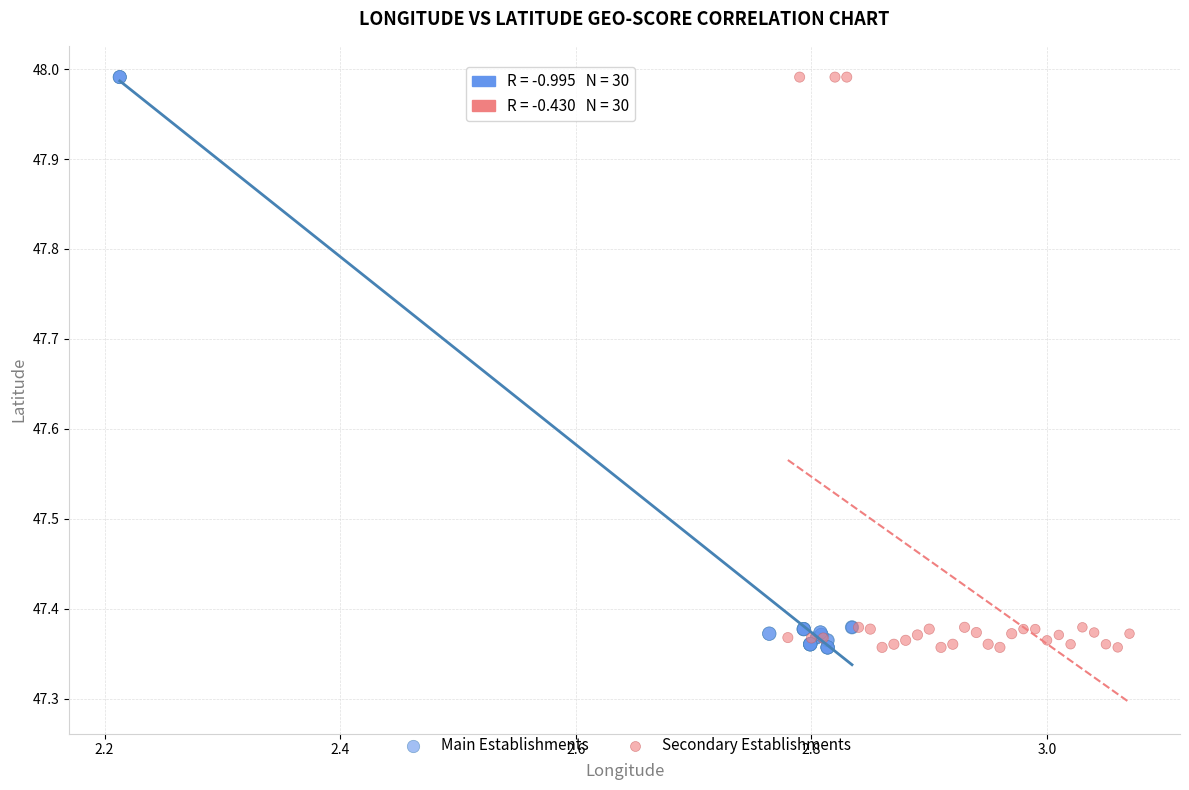

What are all the series names shown in the legend?

Main Establishments, Secondary Establishments